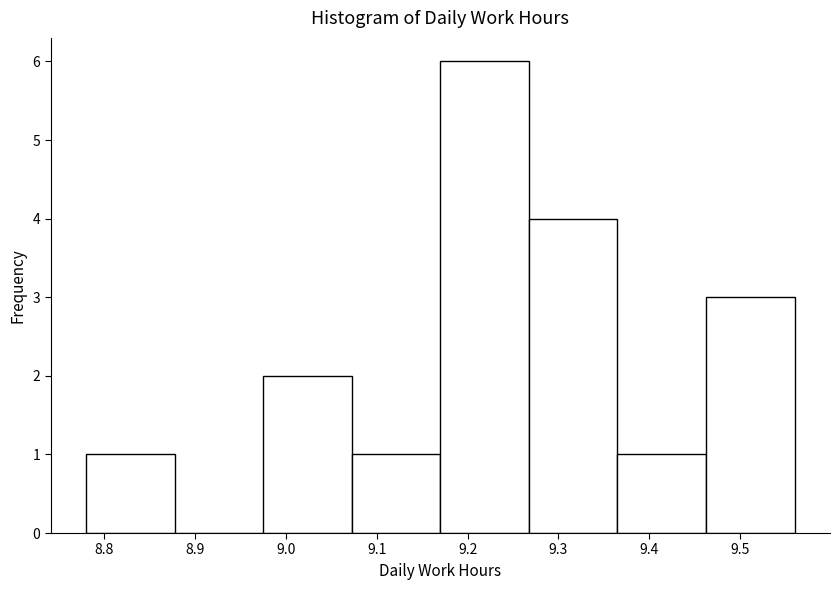

Reading left to right, list every bar in this chart as the range it spans on the x-axis followed by its height. Neither the bar edges nor the heights are printed on the chart, so give them approximately, as read against the axes.

8.78 to 8.88: 1
8.88 to 8.98: 0
8.98 to 9.07: 2
9.07 to 9.17: 1
9.17 to 9.27: 6
9.27 to 9.37: 4
9.37 to 9.46: 1
9.46 to 9.56: 3